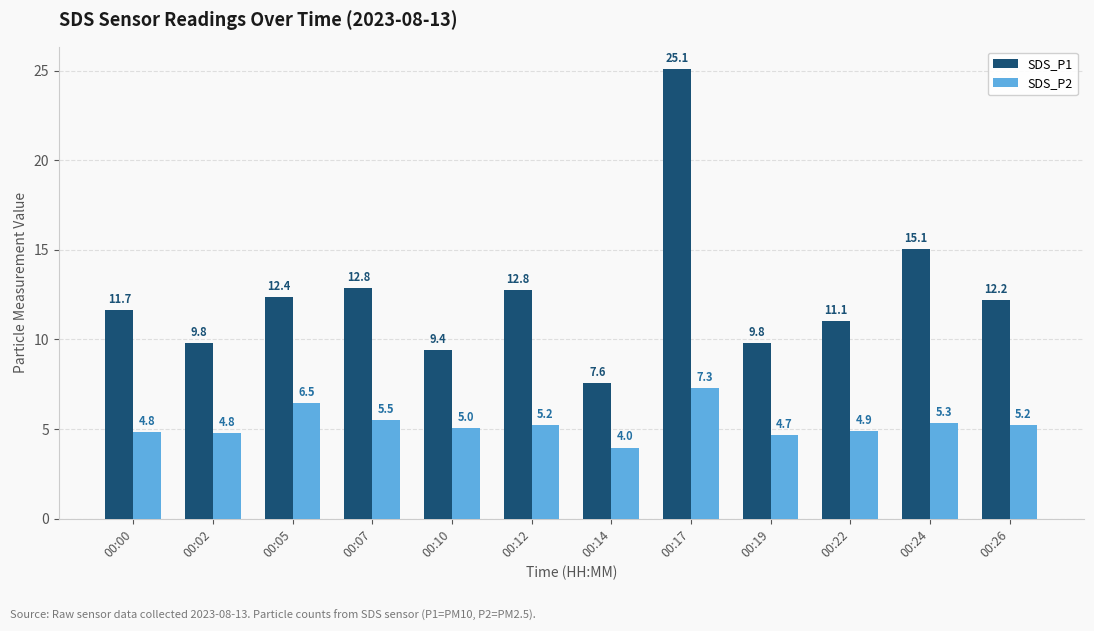

What is the difference between the maximum and minimum values in the SDS_P2 series?

3.3